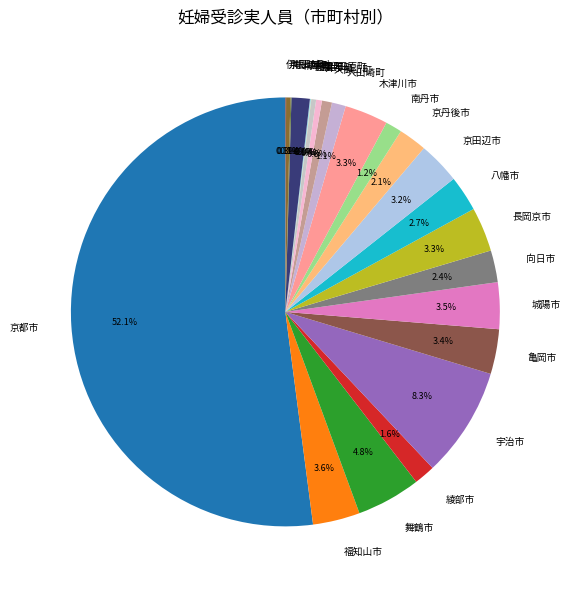

To the nearest percent, what is the average slice percentage?

4%